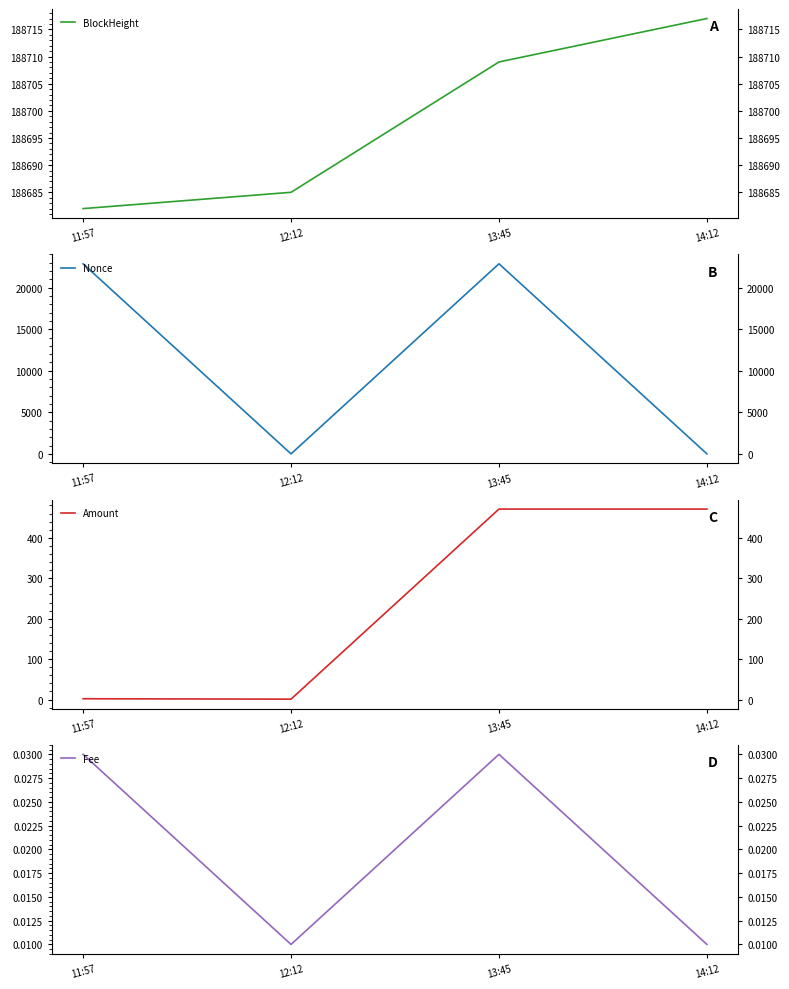

What is the sum of the Amount values at 13:45 and 11:57?

473.2